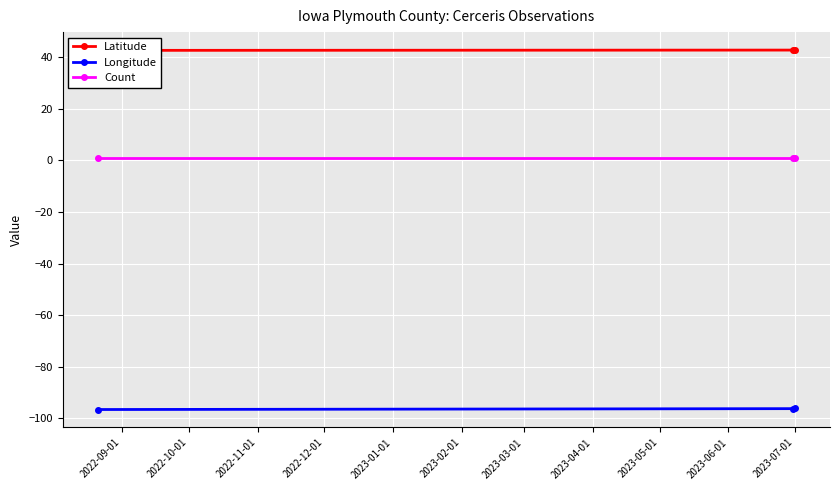

List the series in order of their peak value, highest first.

Latitude, Count, Longitude